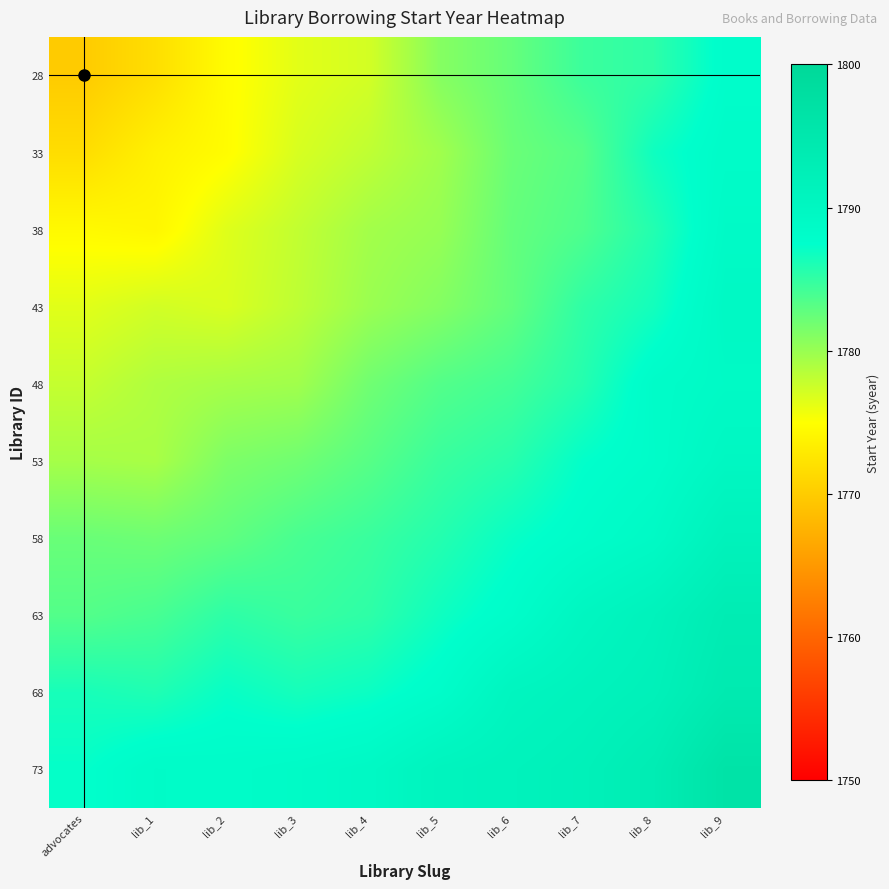

What is the minimum value shown in the chart?

1770.0